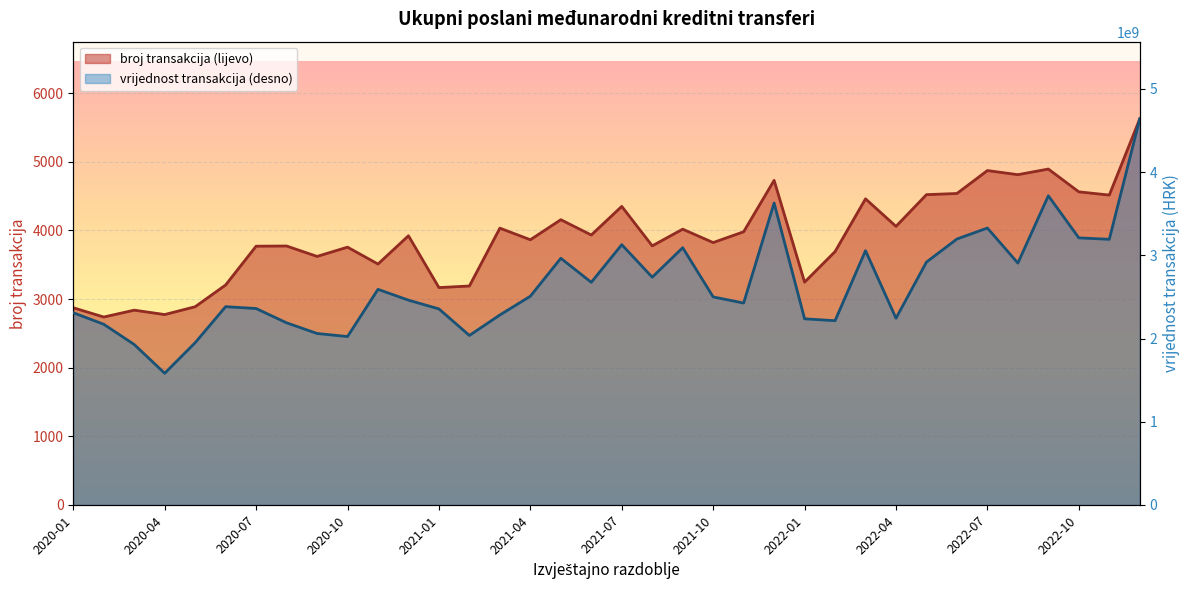

What is the total value across all series at 2021-07?

3128911063